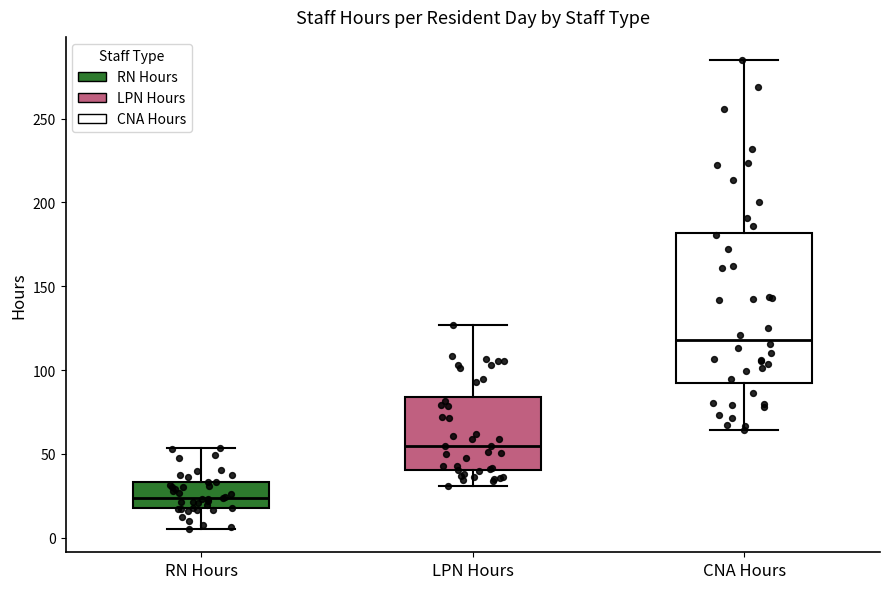

Which box is the tallest, from its lower edge to its upper edge?

CNA Hours